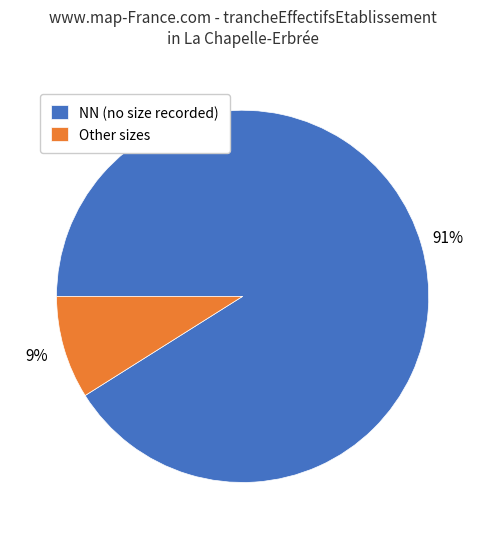

Is the sum of Other sizes and NN (no size recorded) greater than half?

Yes